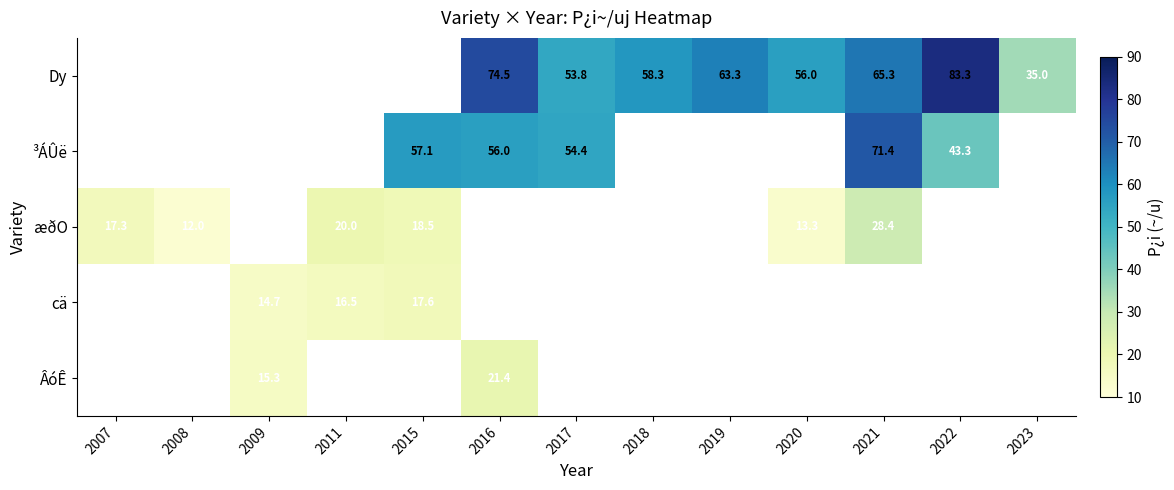

The æðO series shows 26.3 at 2015. True or false?

False